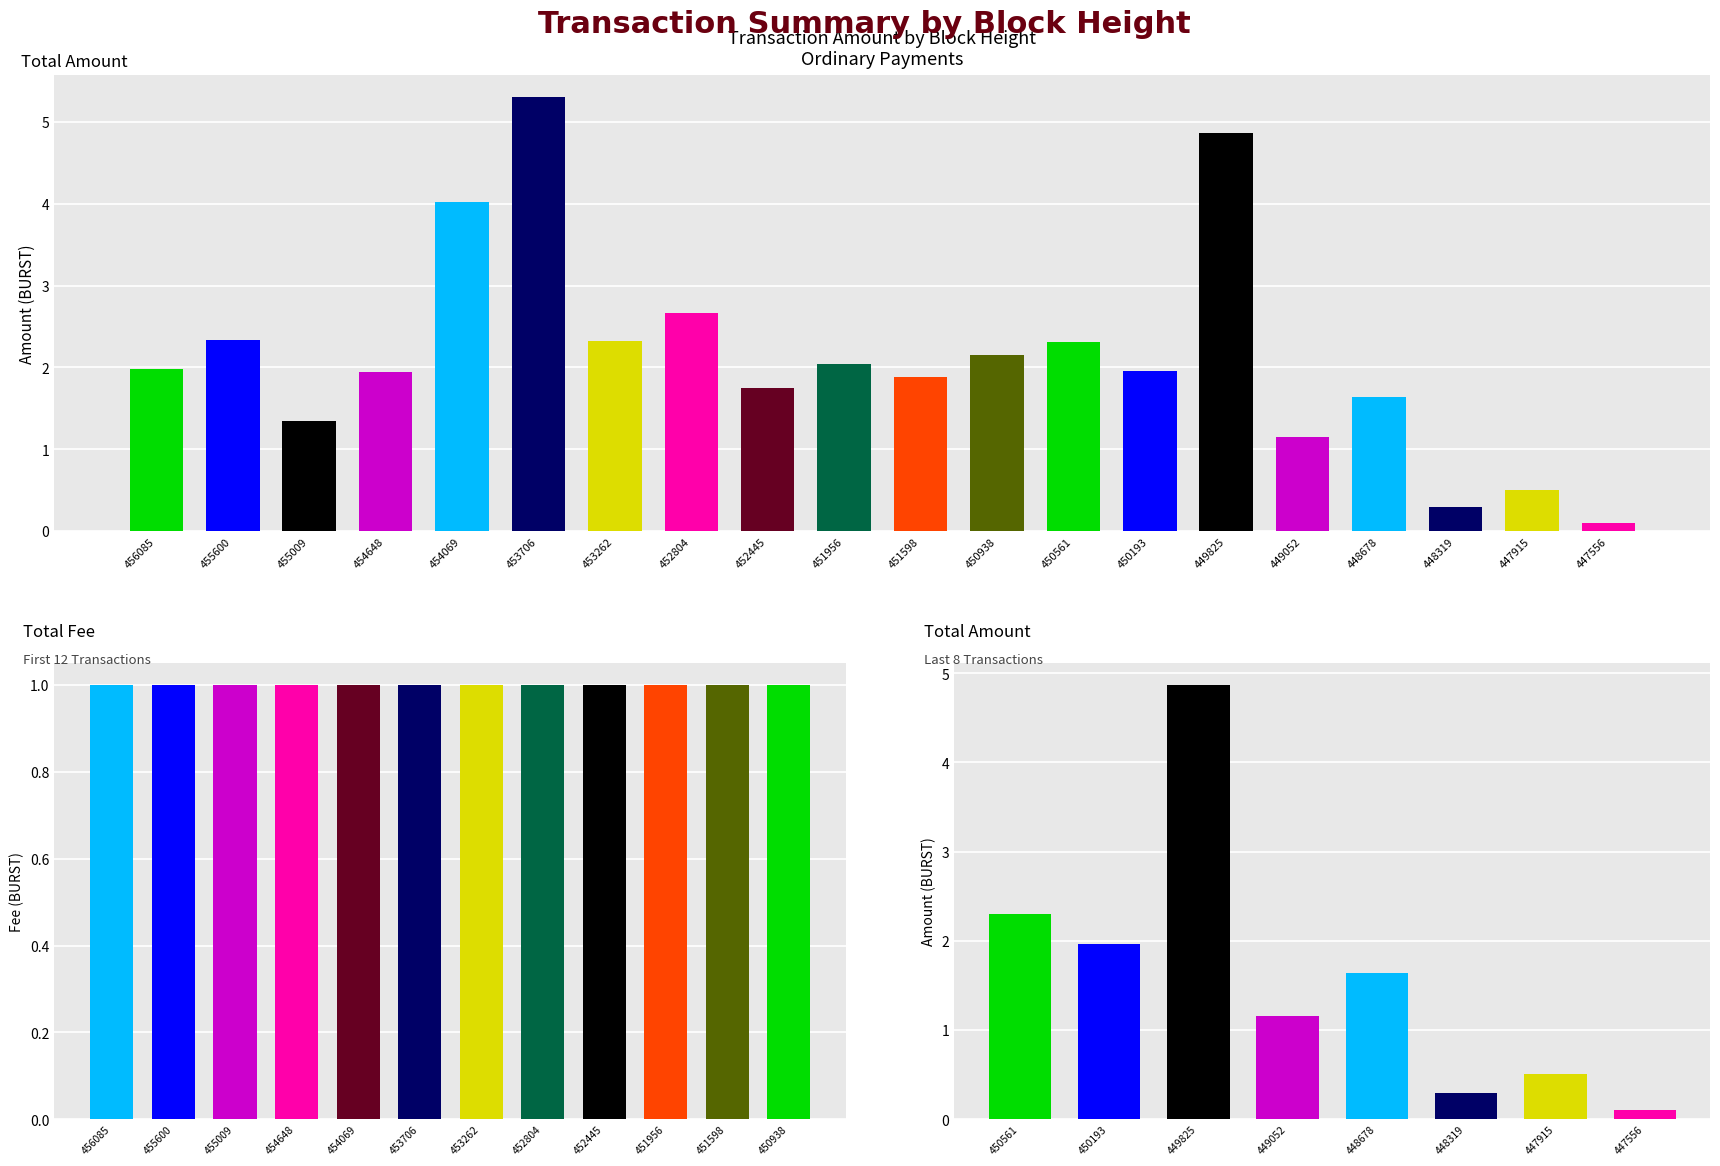

The value at 447556 is 0.1. True or false?

True